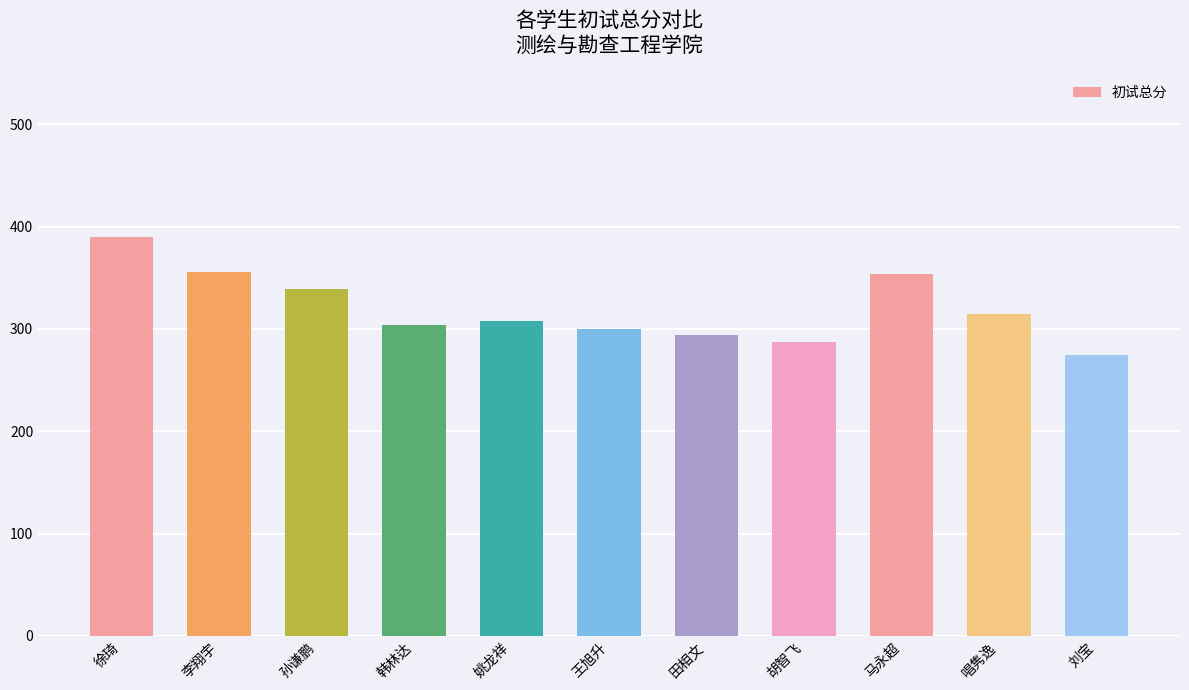

Which label corresponds to the largest value in the chart?

徐琦